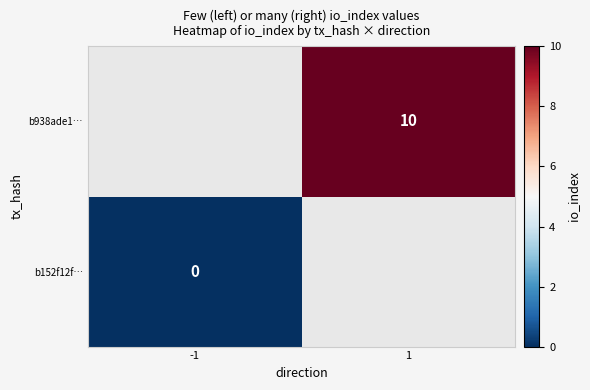

Is the value of b938ade1… at 1 greater than the value of b152f12f… at -1?

Yes